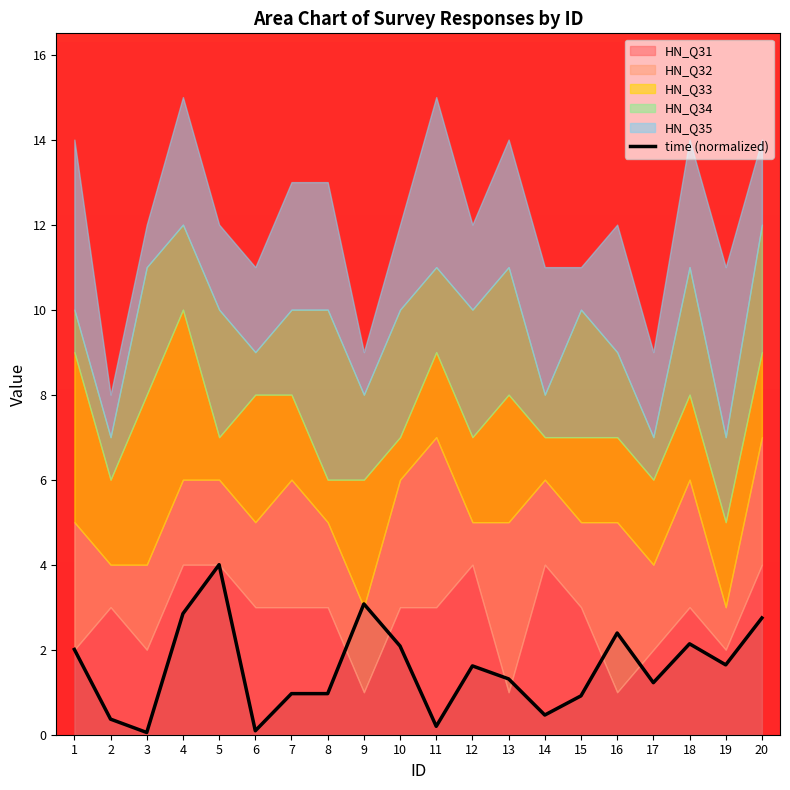

True or false: the data shows 4.9 at 20.

False